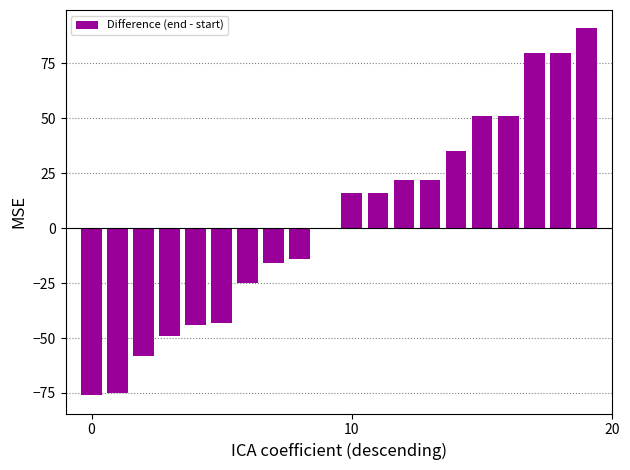

Count the number of data series in this chart.

1